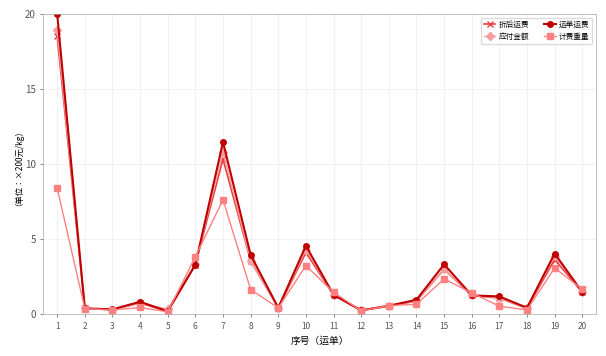

True or false: 计费重量 and 折后运费 cross at least once.

True